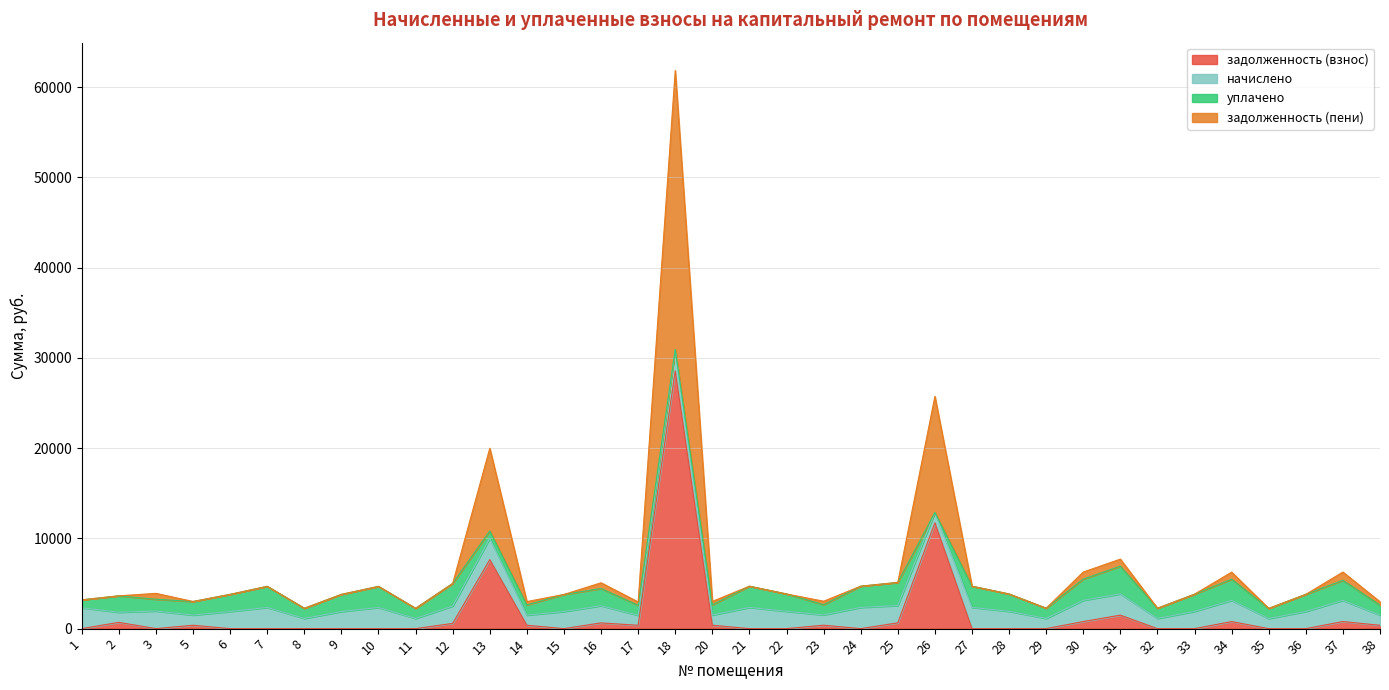

Which series has the largest total across all categories?

задолженность (пени)